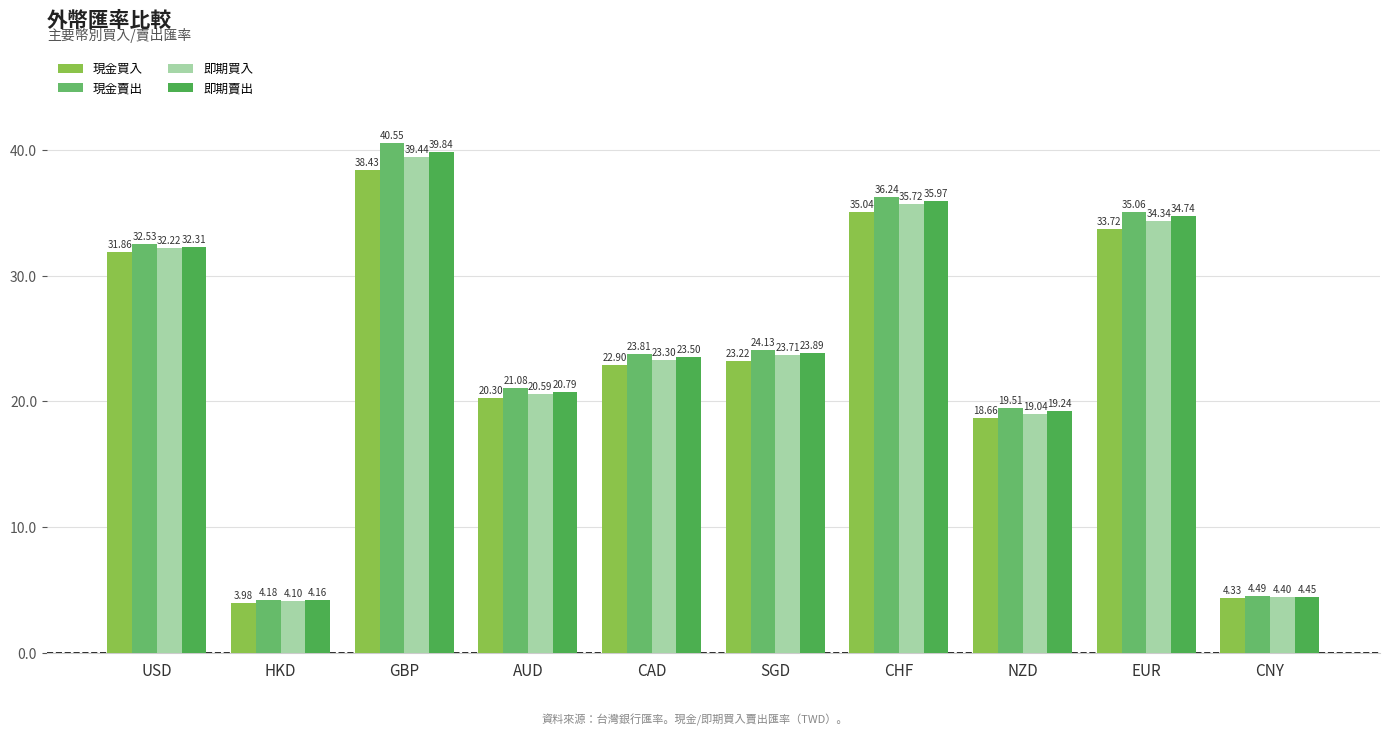

What is the approximate value of 現金買入 at USD?

31.9